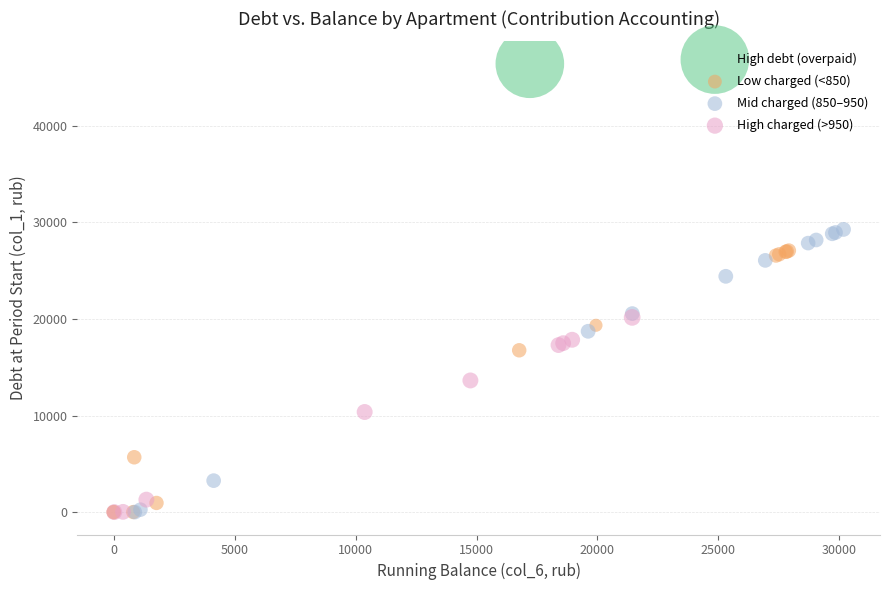

What are all the series names shown in the legend?

High debt (overpaid), Low charged (<850), Mid charged (850–950), High charged (>950)